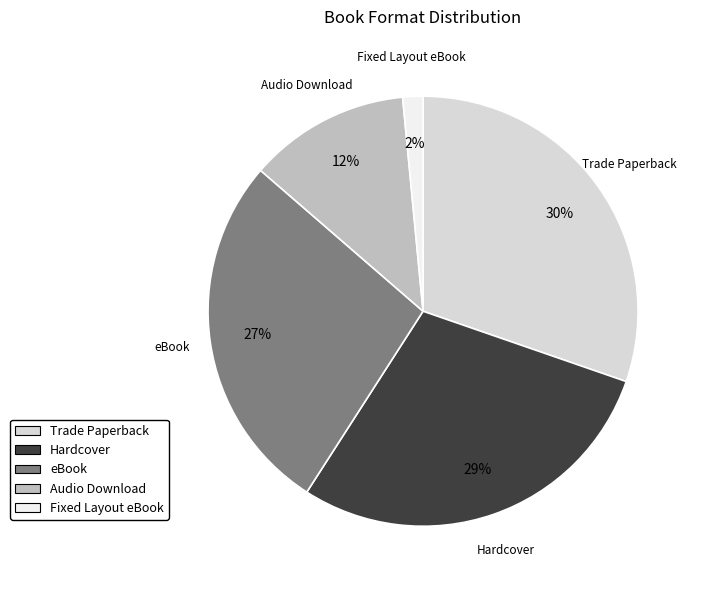

Count the number of slices in the pie.

5